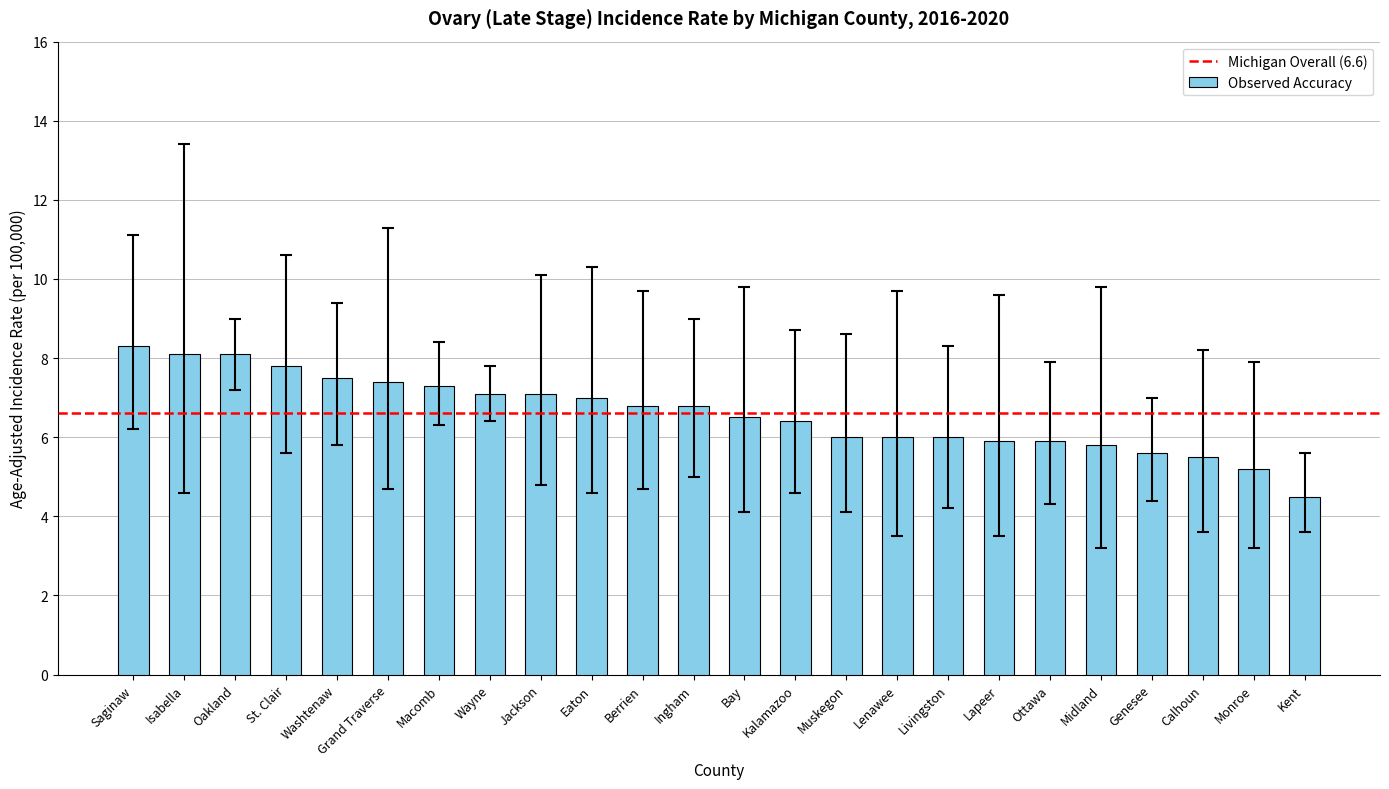

What is the smallest value displayed?

4.5